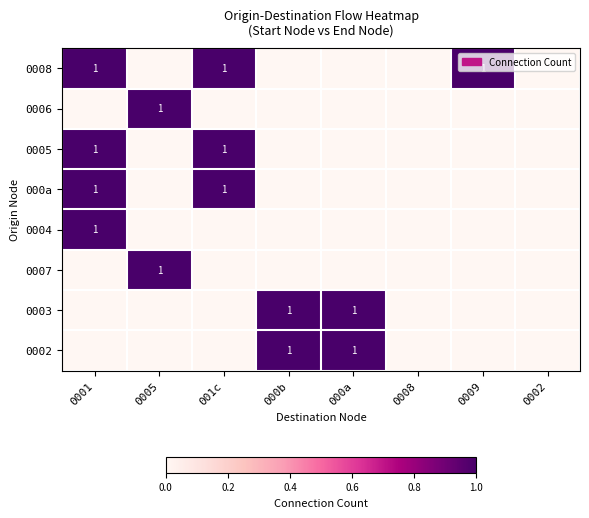

Count the 0004 values in the range 0 to 1.

8